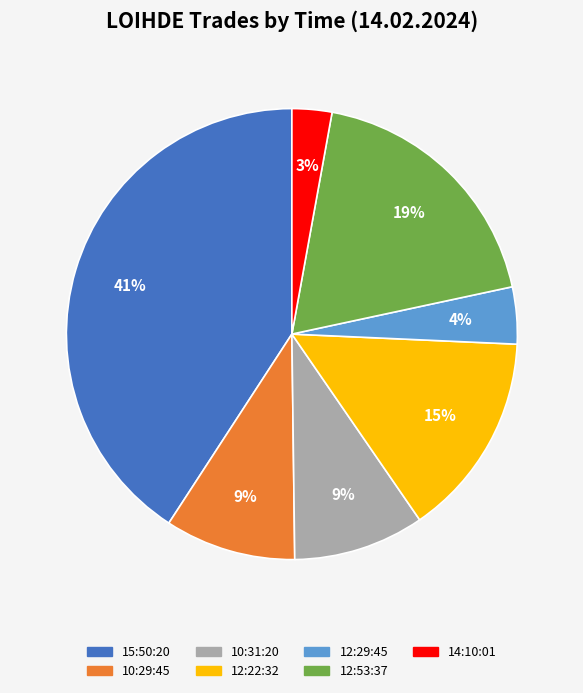

What is the ratio of the value at 12:29:45 to the value at 10:31:20?

0.4